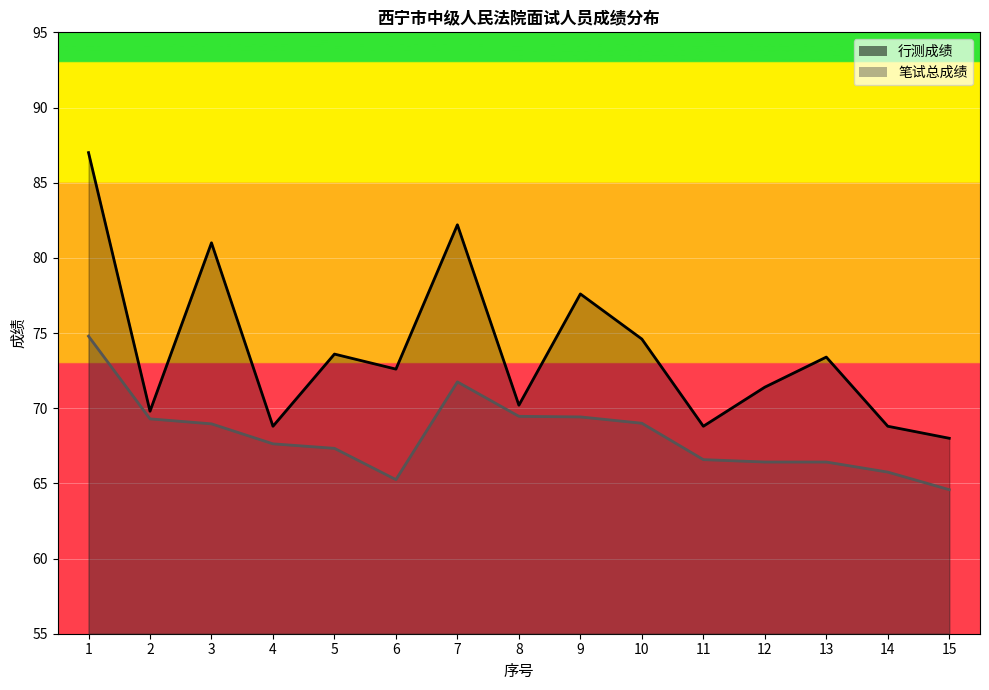

True or false: 行测成绩 and 笔试总成绩 intersect in this chart.

False